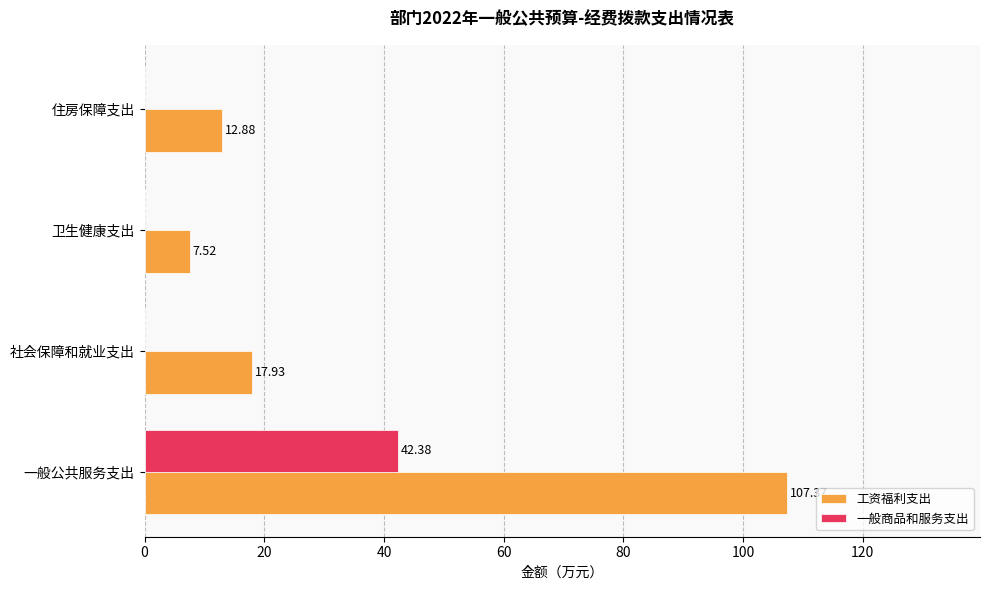

Which series has the widest spread of values?

工资福利支出